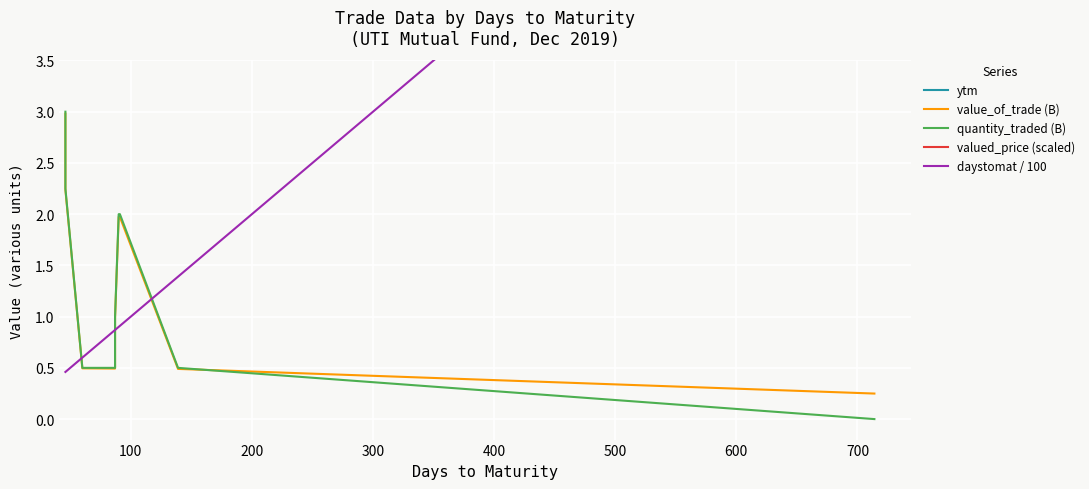

What is the difference between the second highest and minimum values in the quantity_traded (B) series?

2.2